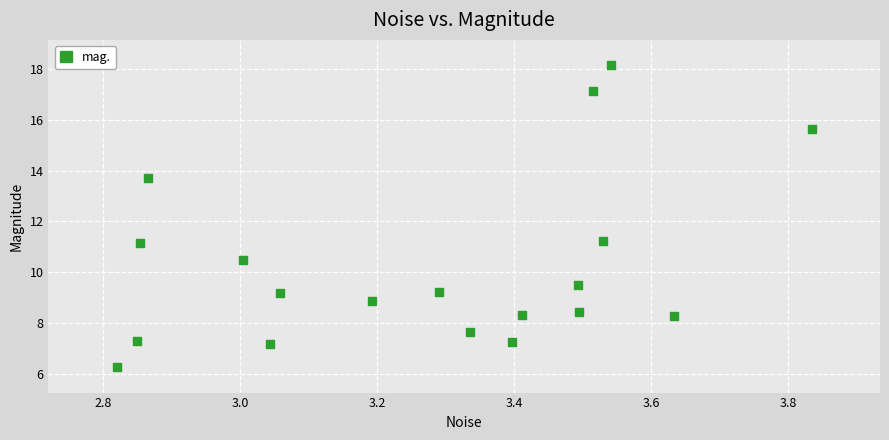

What is the range of Y values (max minus min)?

11.9